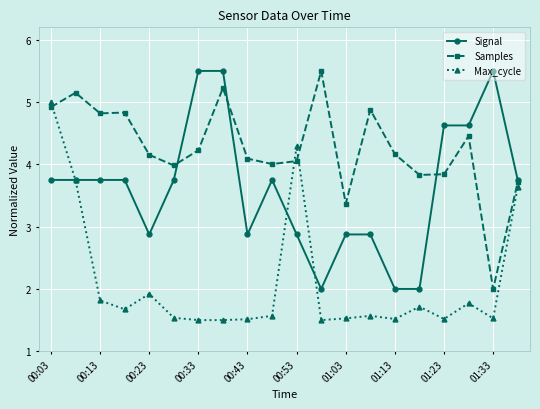

How many distinct data groups are displayed?

3